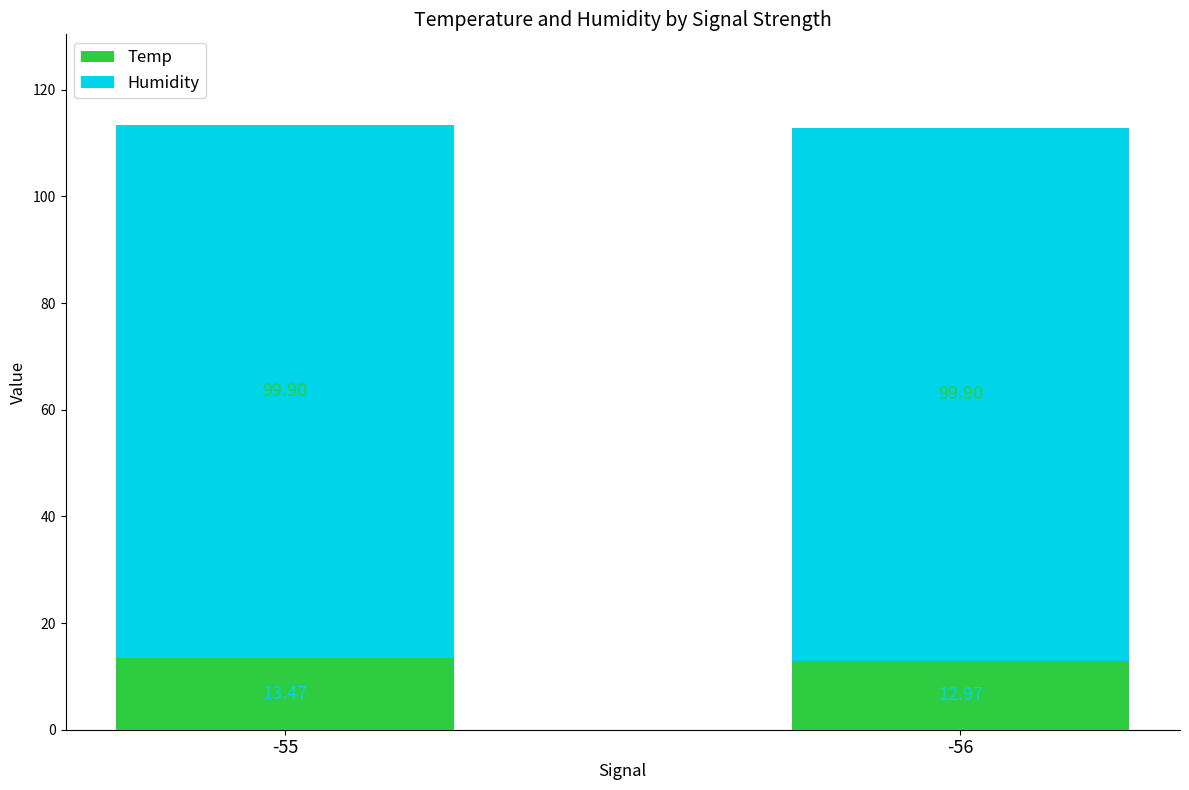

What is the total value across all series at -56?

112.9